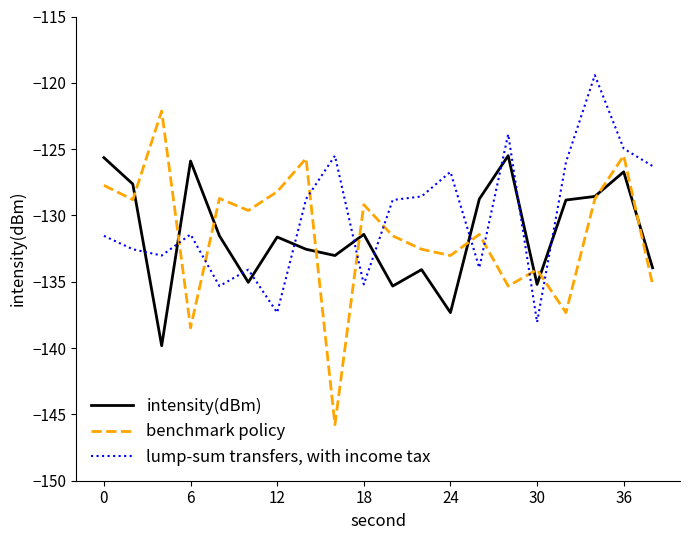

Which series has the widest spread of values?

benchmark policy